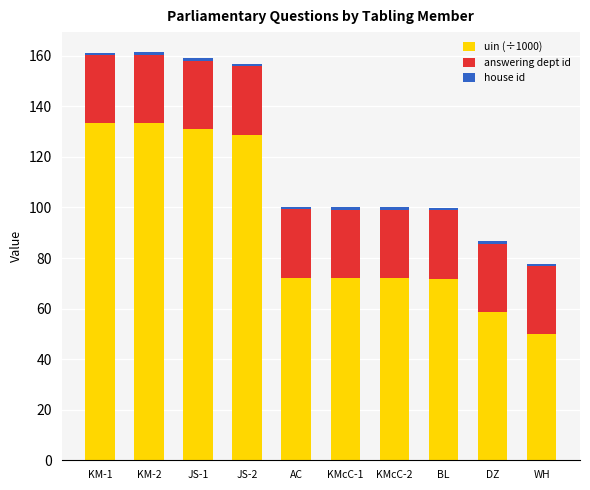

The value of uin (÷1000) at KM-1 is 133.3. True or false?

True